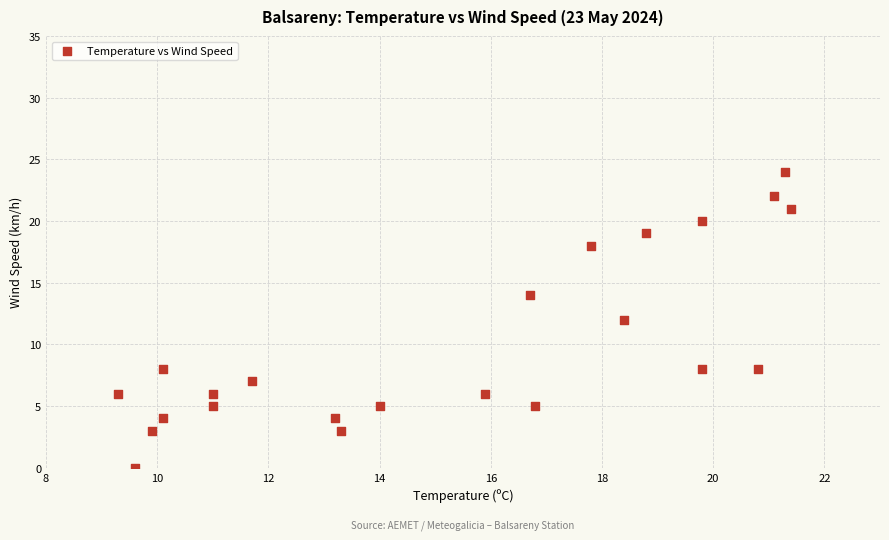

What is the range of Y values (max minus min)?

24